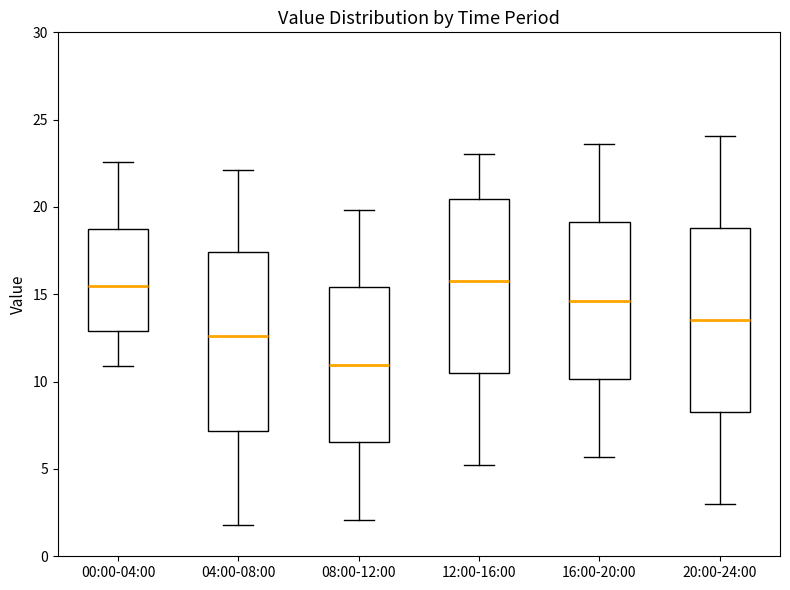

Where does the median line of the box for 00:00-04:00 sit on the y-axis? The values are not printed on the chart, so give them approximately, as read against the axis.

15.5